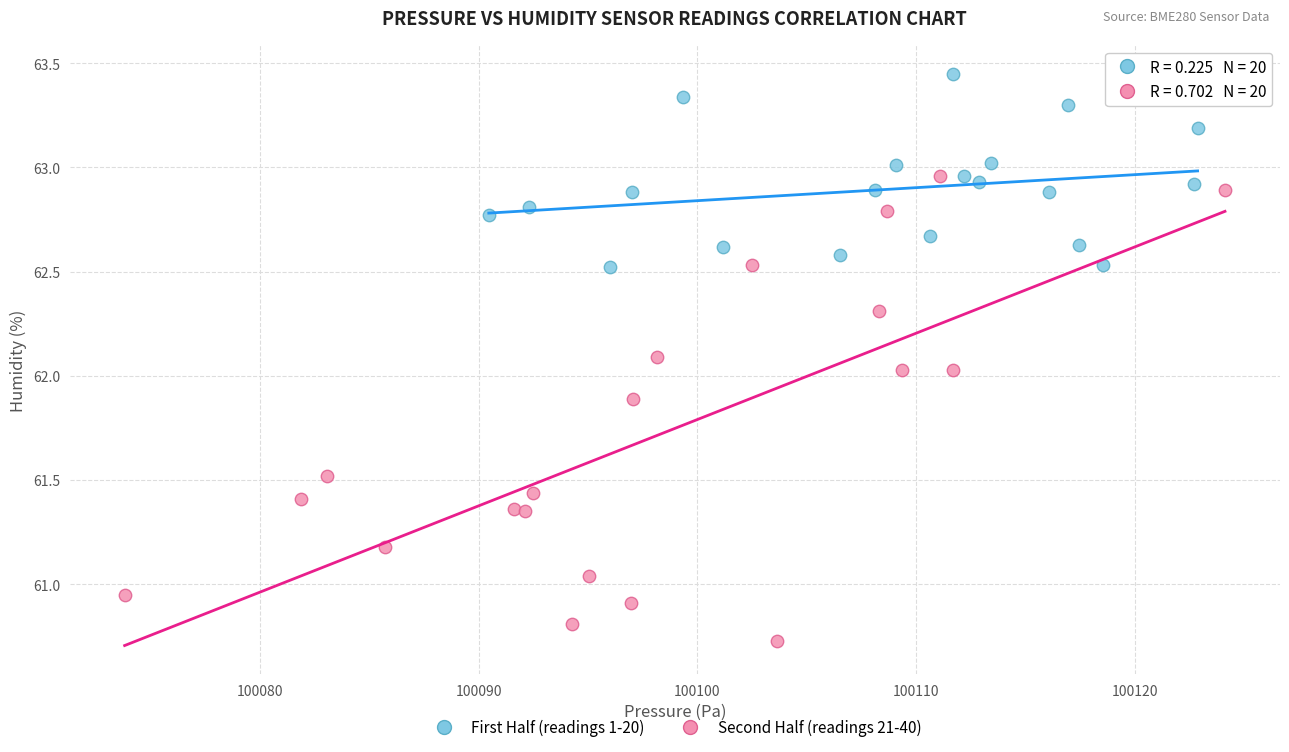

What are all the series names shown in the legend?

First Half (readings 1-20), Second Half (readings 21-40)